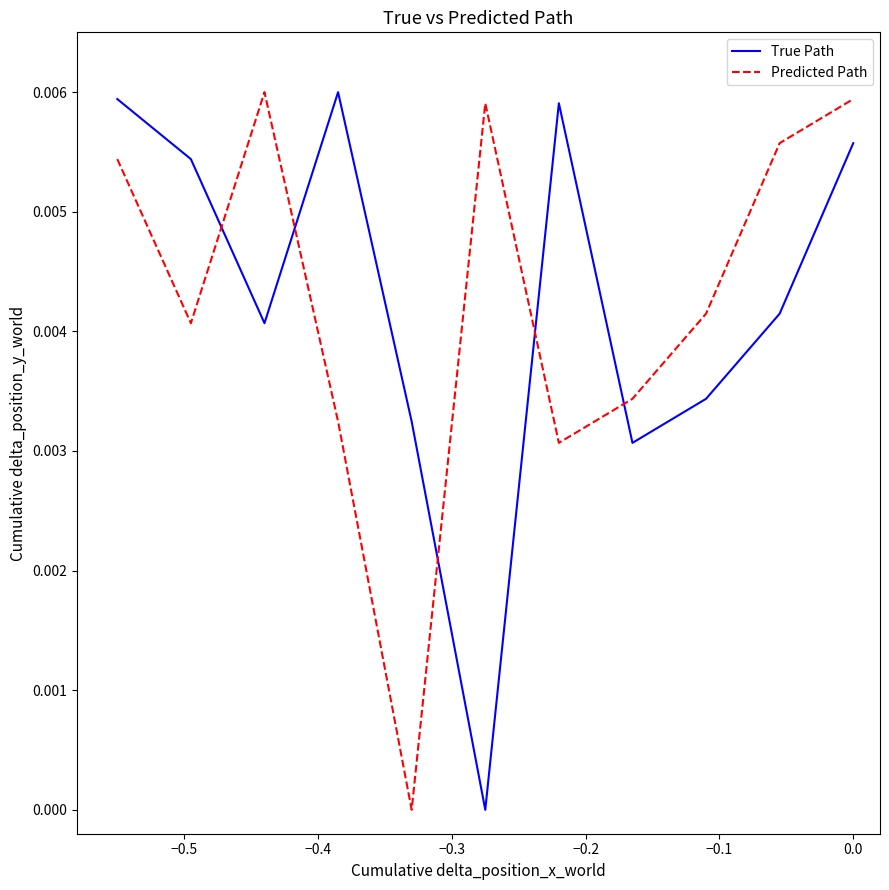

Does the chart display data point markers on the line(s)?

No